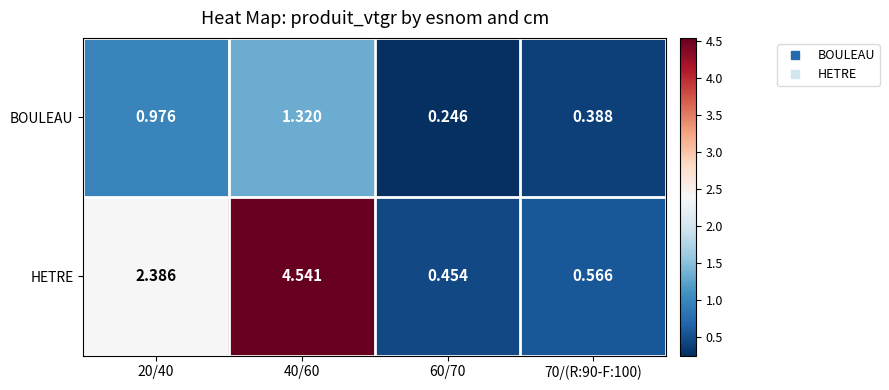

Which series changed the most between 20/40 and 60/70?

HETRE